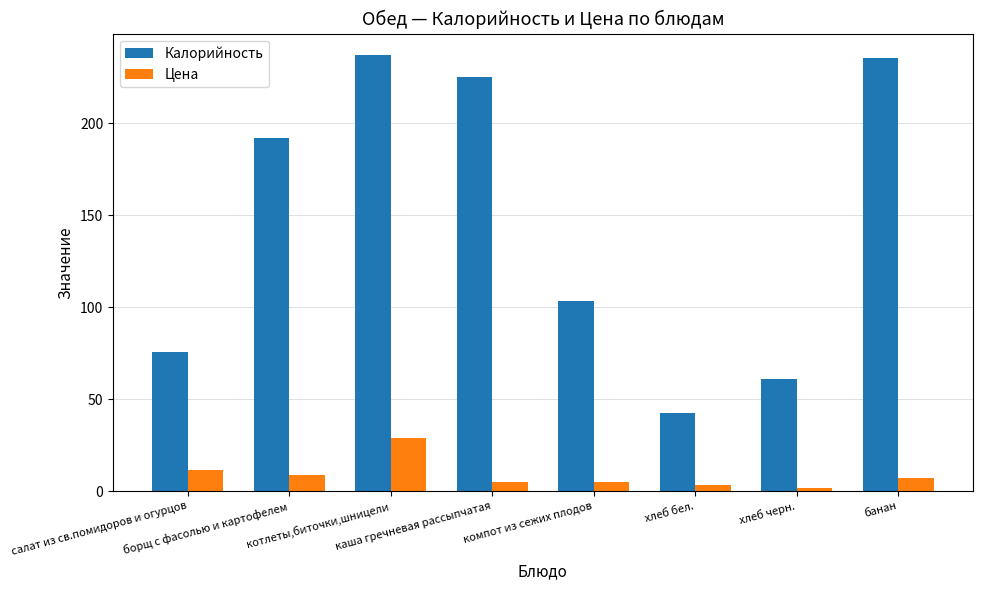

Which series has the widest spread of values?

Калорийность